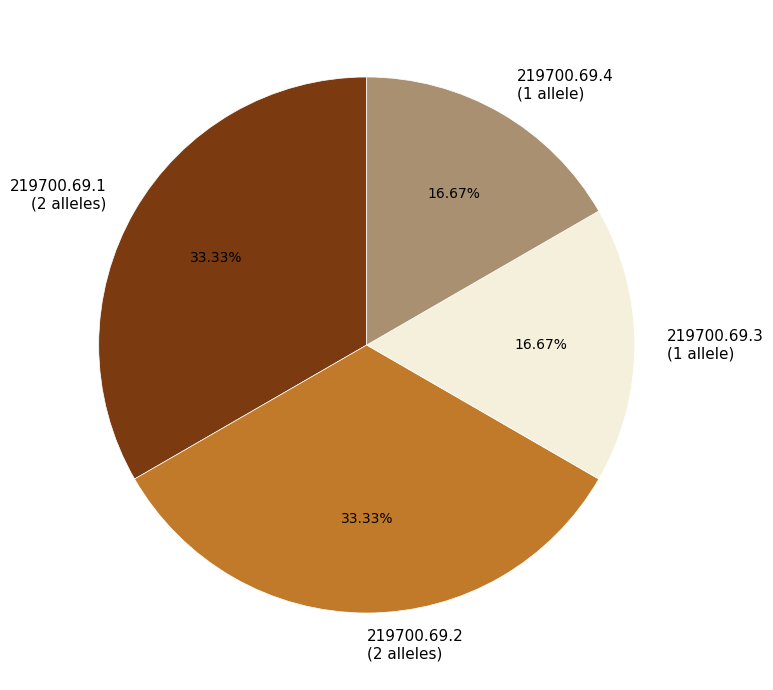

To the nearest percent, what is the difference between the 219700.69.2 and 219700.69.3 slice percentages?

17%